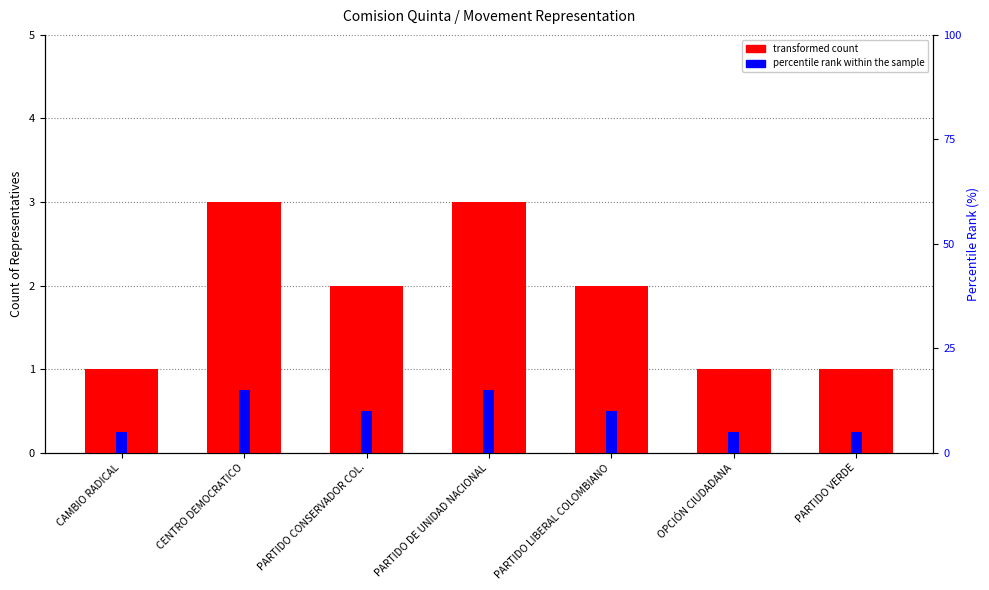

What is the average value of the percentile rank within the sample series?

9